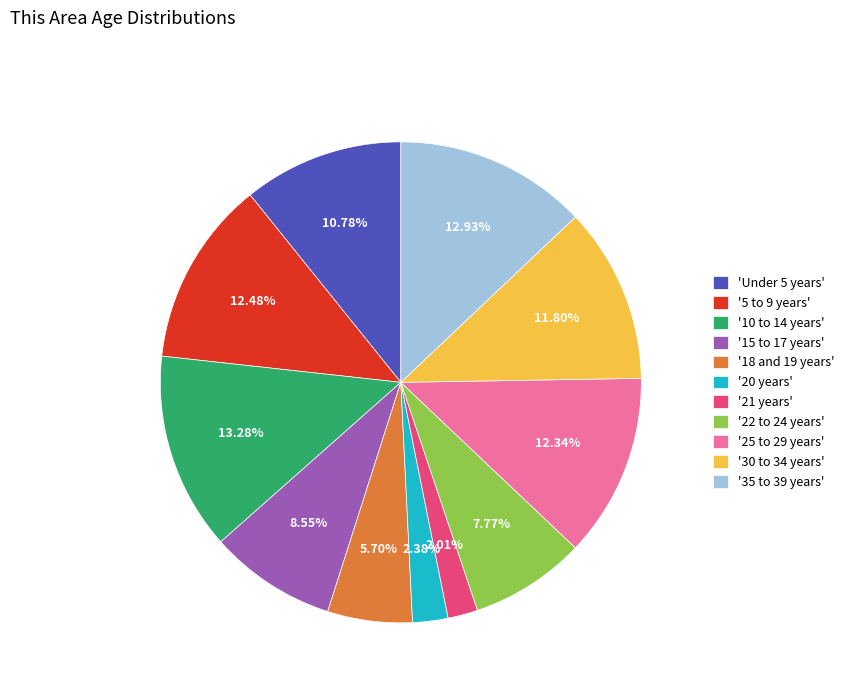

Approximately how many times larger is the value at '22 to 24 years' compared to '10 to 14 years'?

0.6